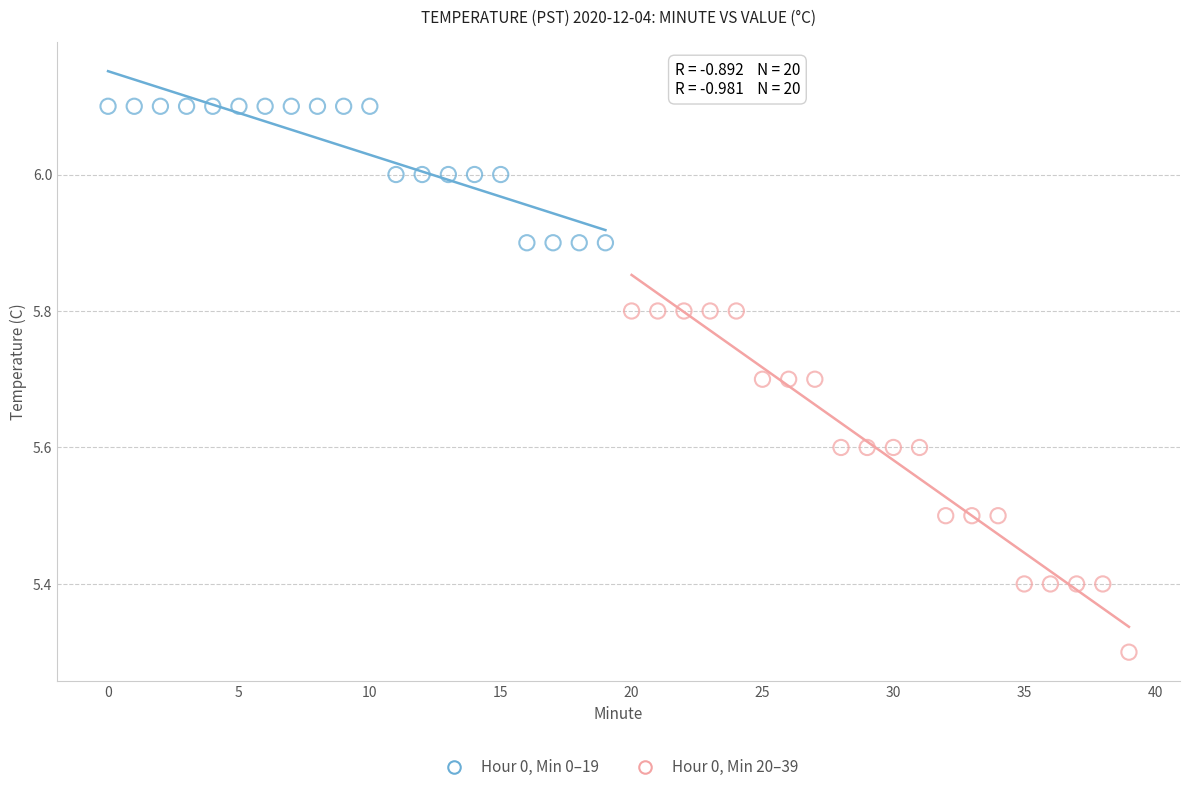

Which series contains the lowest Y value?

Hour 0, Min 20–39